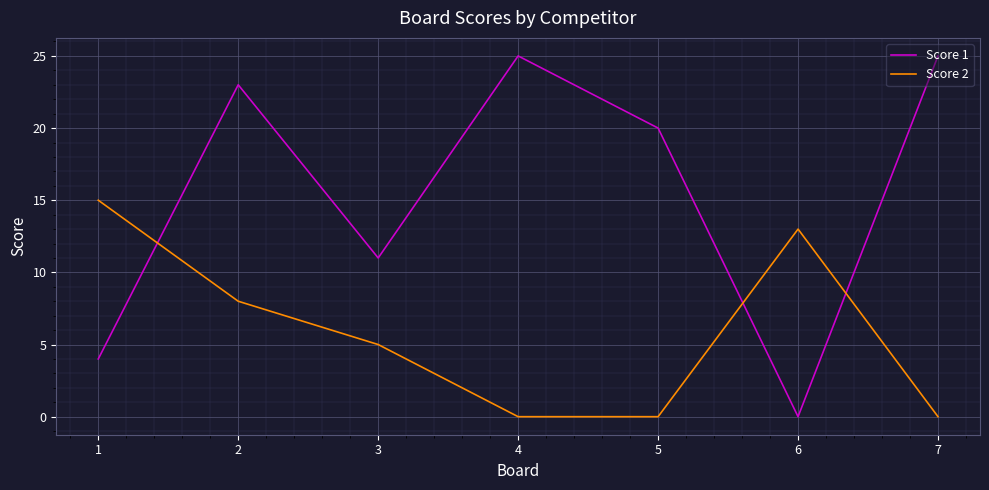

True or false: Score 2 has a value of 25 at 1.

False